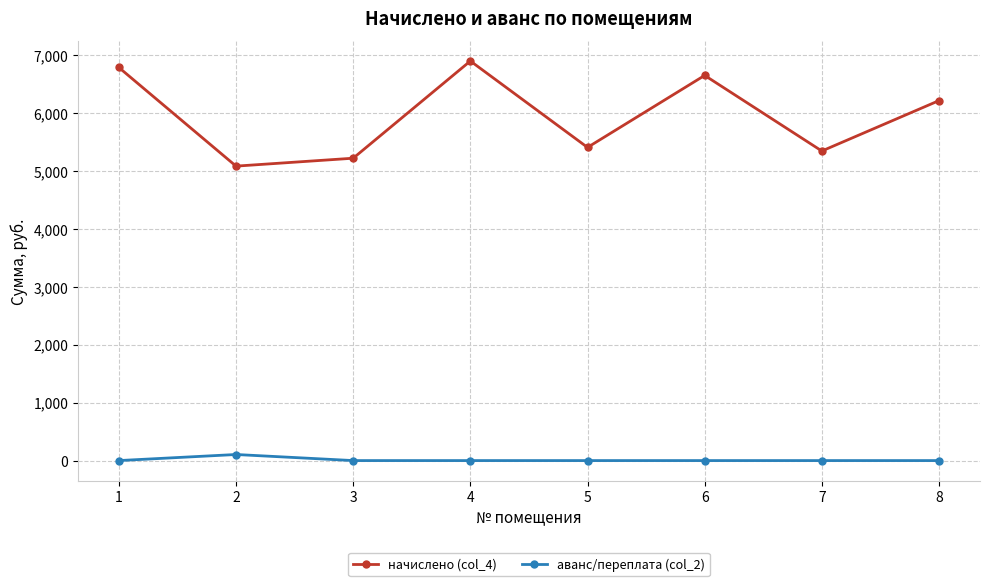

True or false: аванс/переплата (col_2) has more than 0 points higher than both neighbors.

True